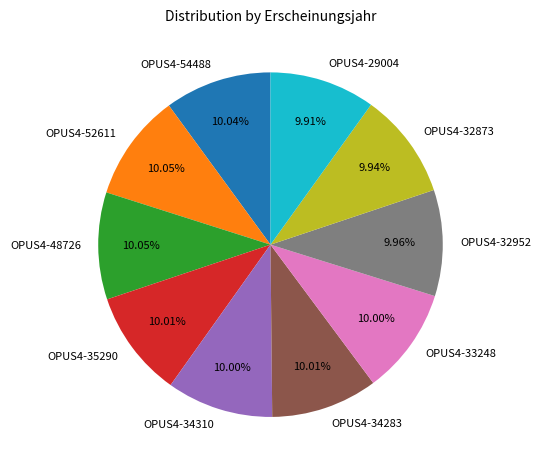

Combined, do OPUS4-33248 and OPUS4-48726 account for over 50%?

No